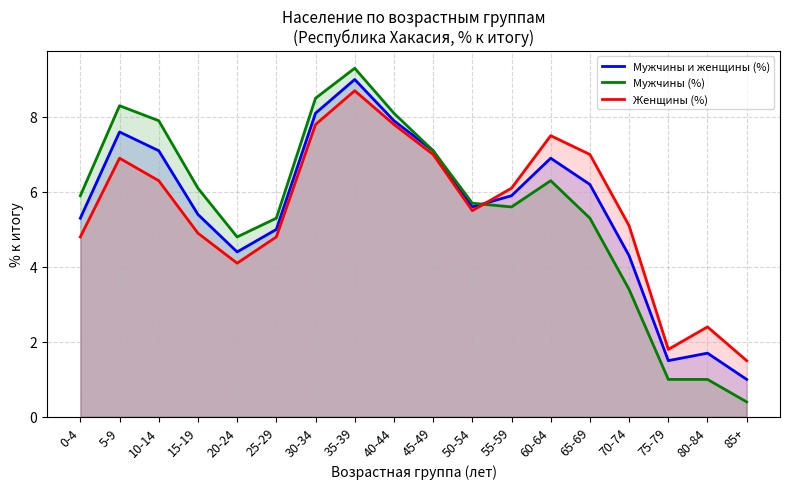

What is the label of the 18th point from the left?

85+